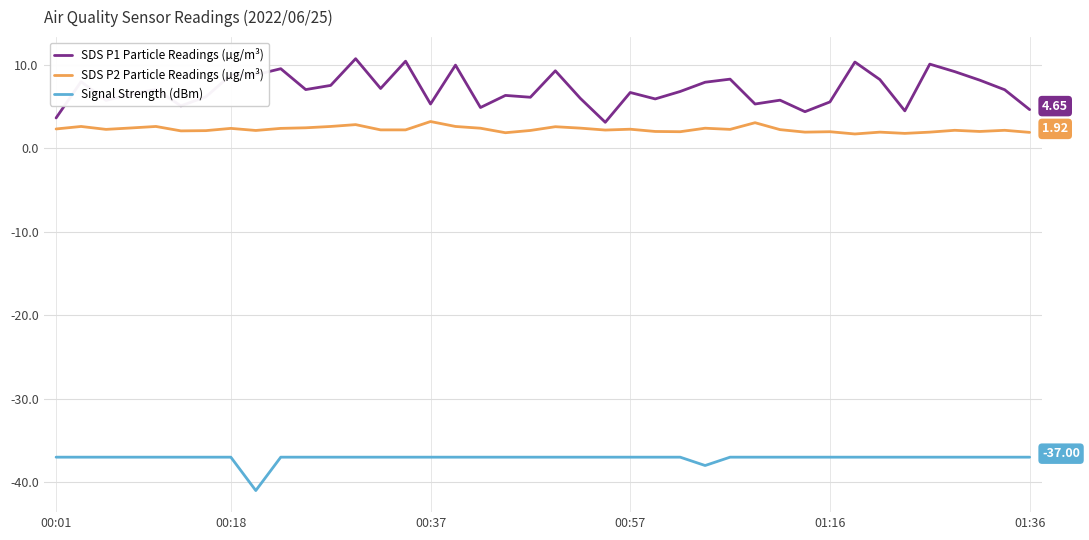

Which series has the largest range (max minus min)?

SDS P1 Particle Readings (µg/m³)